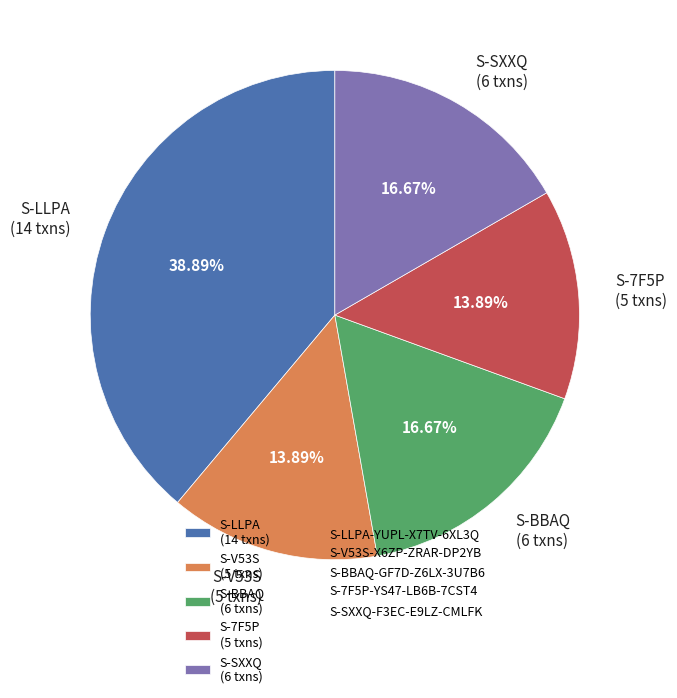

How many slices are in this pie chart?

5